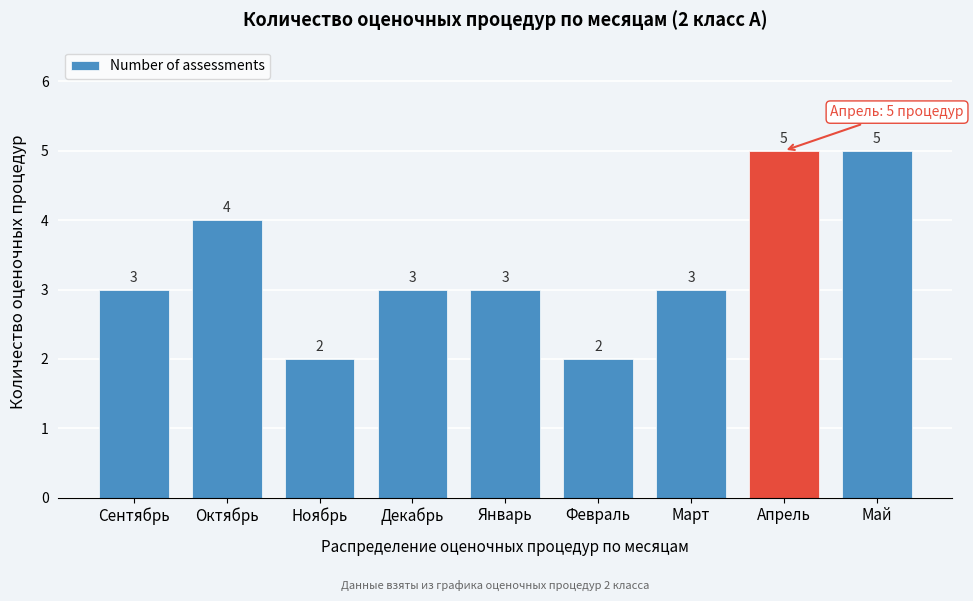

Reading left to right, list all the values displayed in this chart.

3	4	2	3	3	2	3	5	5